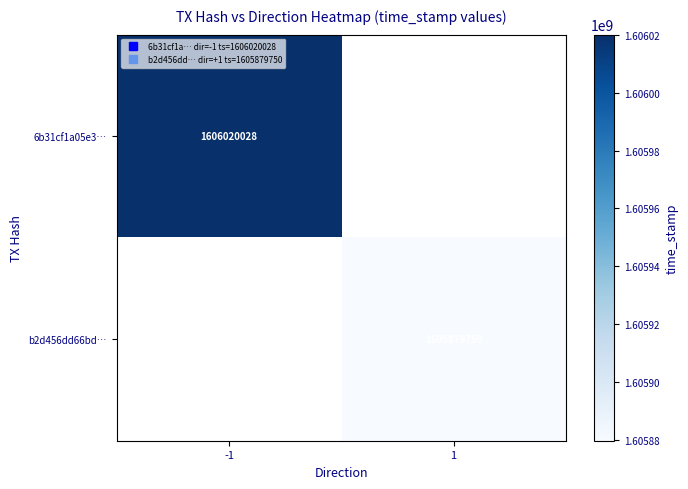

What is the smallest value displayed?

1605879750.0